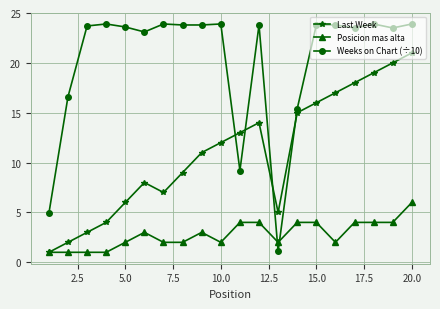

List the series in order of their overall mean, lowest first.

Posicion mas alta, Last Week, Weeks on Chart (÷10)